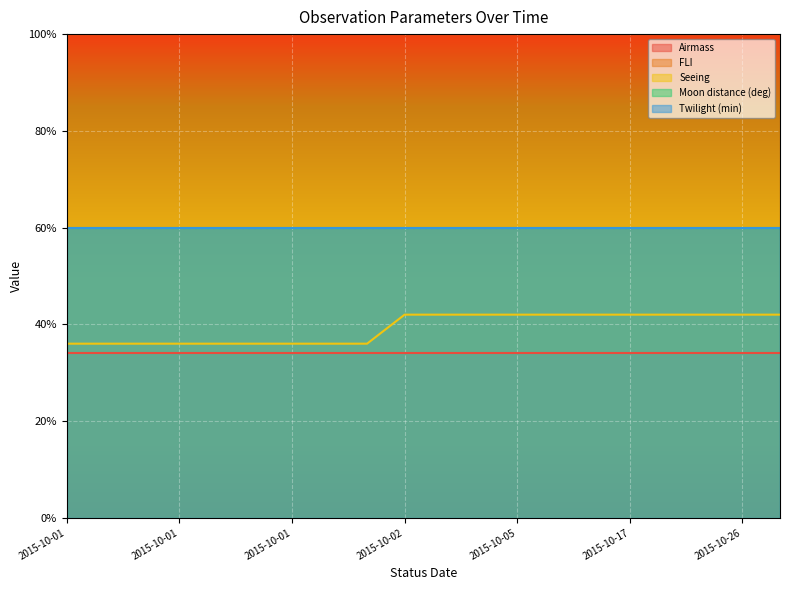

Reading left to right, list all the values displayed in this chart.

Airmass: 2015-10-01=1.7	2015-10-01=1.7	2015-10-01=1.7	2015-10-01=1.7	2015-10-01=1.7	2015-10-01=1.7	2015-10-01=1.7	2015-10-01=1.7	2015-10-01=1.7	2015-10-02=1.7	2015-10-05=1.7	2015-10-05=1.7	2015-10-05=1.7	2015-10-17=1.7	2015-10-17=1.7	2015-10-17=1.7	2015-10-26=1.7	2015-10-26=1.7	2015-10-26=1.7	2015-10-26=1.7
FLI: 2015-10-01=1.0	2015-10-01=1.0	2015-10-01=1.0	2015-10-01=1.0	2015-10-01=1.0	2015-10-01=1.0	2015-10-01=1.0	2015-10-01=1.0	2015-10-01=1.0	2015-10-02=1.0	2015-10-05=1.0	2015-10-05=1.0	2015-10-05=1.0	2015-10-17=1.0	2015-10-17=1.0	2015-10-17=1.0	2015-10-26=1.0	2015-10-26=1.0	2015-10-26=1.0	2015-10-26=1.0
Seeing: 2015-10-01=1.2	2015-10-01=1.2	2015-10-01=1.2	2015-10-01=1.2	2015-10-01=1.2	2015-10-01=1.2	2015-10-01=1.2	2015-10-01=1.2	2015-10-01=1.2	2015-10-02=1.4	2015-10-05=1.4	2015-10-05=1.4	2015-10-05=1.4	2015-10-17=1.4	2015-10-17=1.4	2015-10-17=1.4	2015-10-26=1.4	2015-10-26=1.4	2015-10-26=1.4	2015-10-26=1.4
Moon distance (deg): 2015-10-01=30.0	2015-10-01=30.0	2015-10-01=30.0	2015-10-01=30.0	2015-10-01=30.0	2015-10-01=30.0	2015-10-01=30.0	2015-10-01=30.0	2015-10-01=30.0	2015-10-02=30.0	2015-10-05=30.0	2015-10-05=30.0	2015-10-05=30.0	2015-10-17=30.0	2015-10-17=30.0	2015-10-17=30.0	2015-10-26=30.0	2015-10-26=30.0	2015-10-26=30.0	2015-10-26=30.0
Twilight (min): 2015-10-01=60.0	2015-10-01=60.0	2015-10-01=60.0	2015-10-01=60.0	2015-10-01=60.0	2015-10-01=60.0	2015-10-01=60.0	2015-10-01=60.0	2015-10-01=60.0	2015-10-02=60.0	2015-10-05=60.0	2015-10-05=60.0	2015-10-05=60.0	2015-10-17=60.0	2015-10-17=60.0	2015-10-17=60.0	2015-10-26=60.0	2015-10-26=60.0	2015-10-26=60.0	2015-10-26=60.0